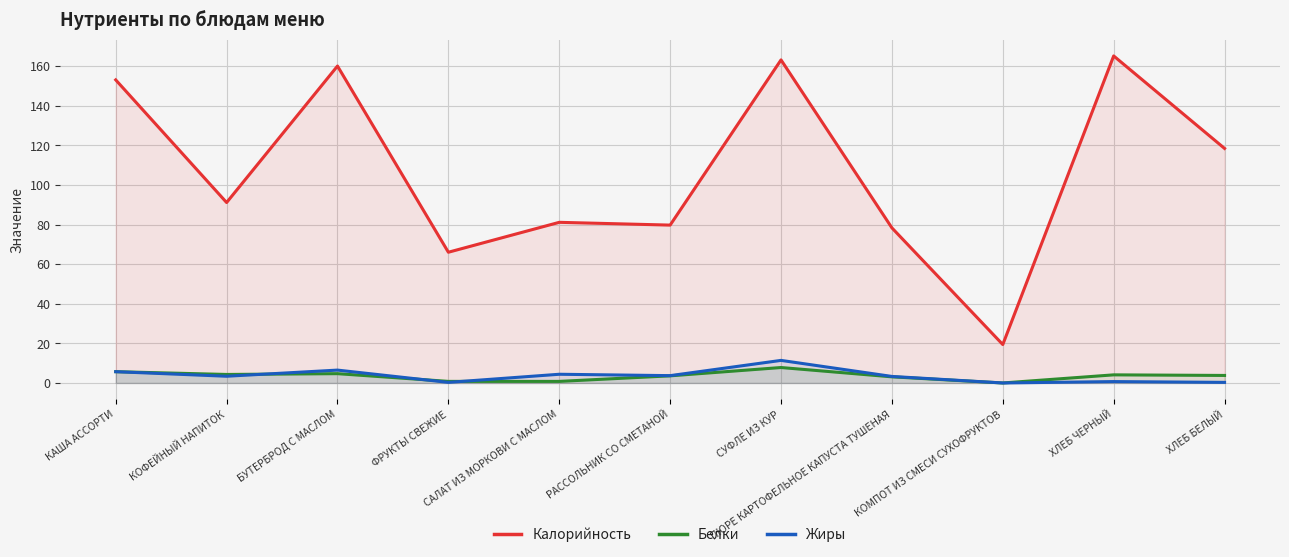

How many lines are shown in the chart?

3